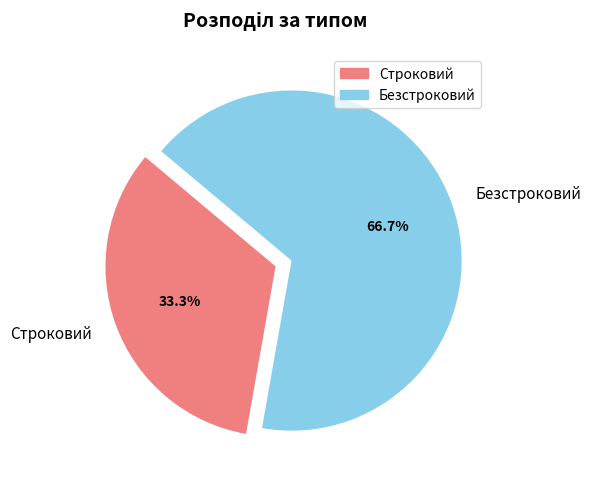

Between Строковий and Безстроковий, which is larger?

Безстроковий